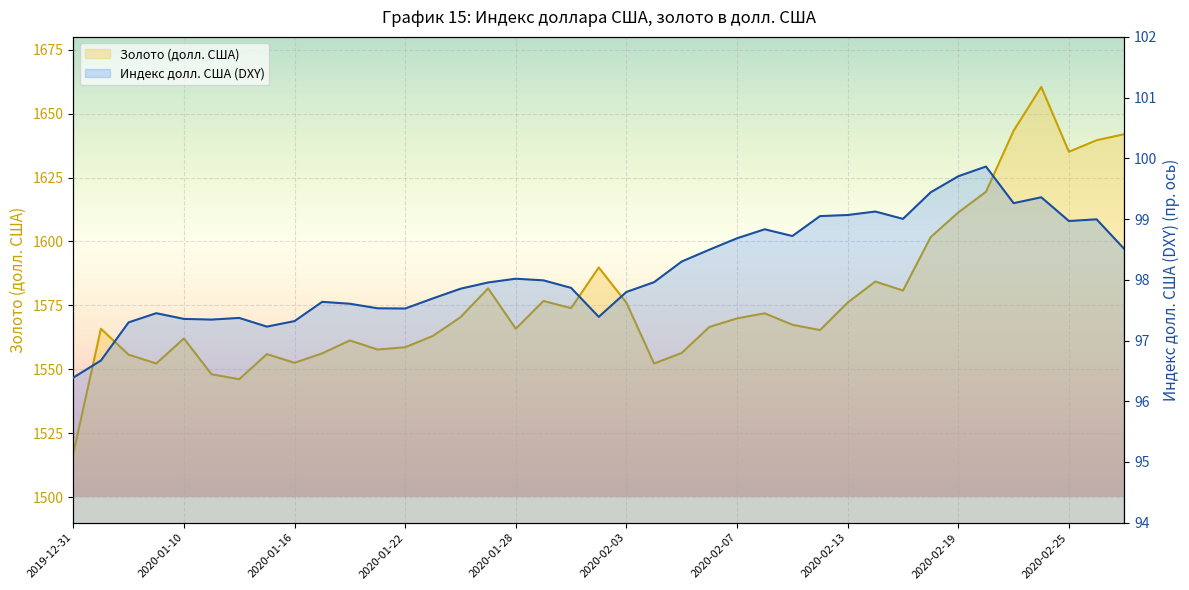

At which category is the sum across all series the highest?

2020-02-24